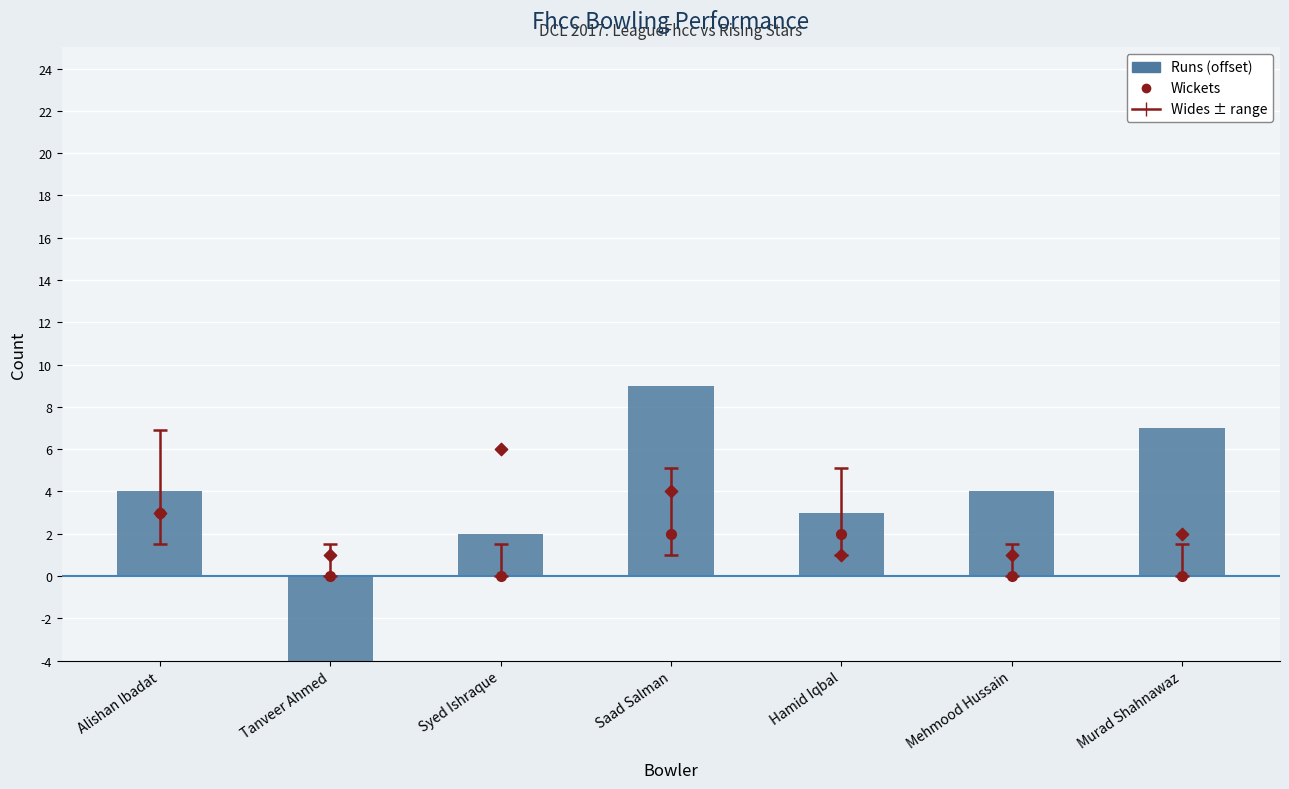

Which series reaches the minimum Y coordinate?

Runs (offset)